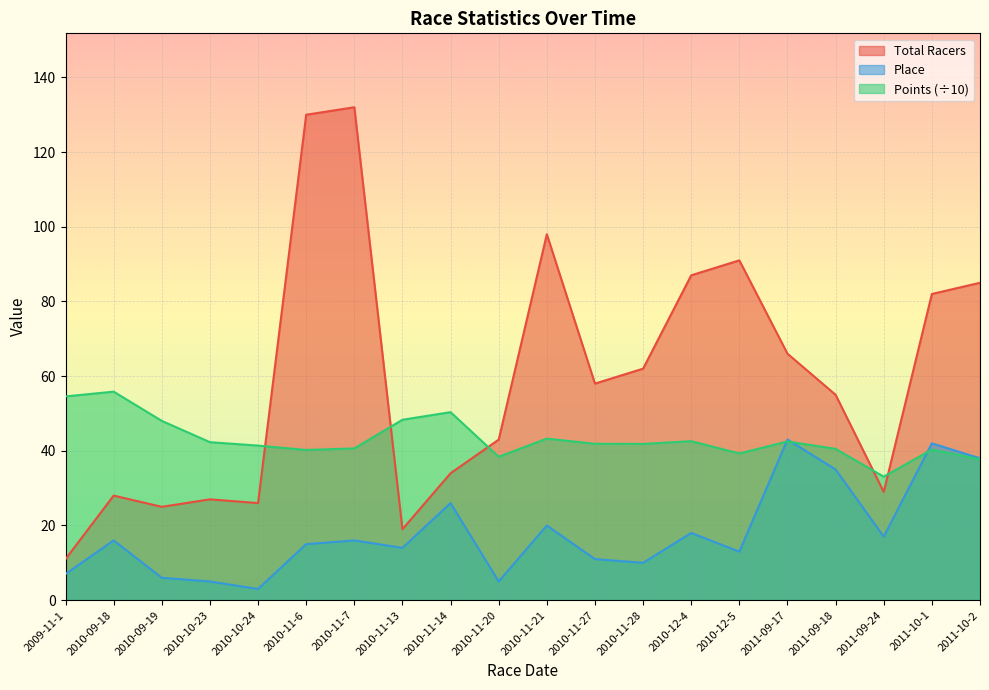

What is the maximum value for Total Racers?

132.0